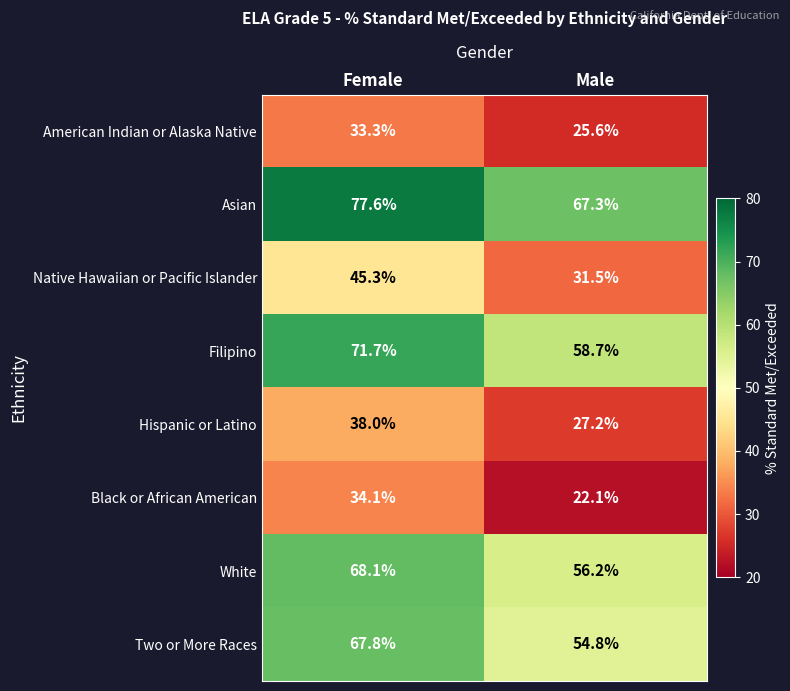

True or false: Filipino has a value of 31.9 at Female.

False